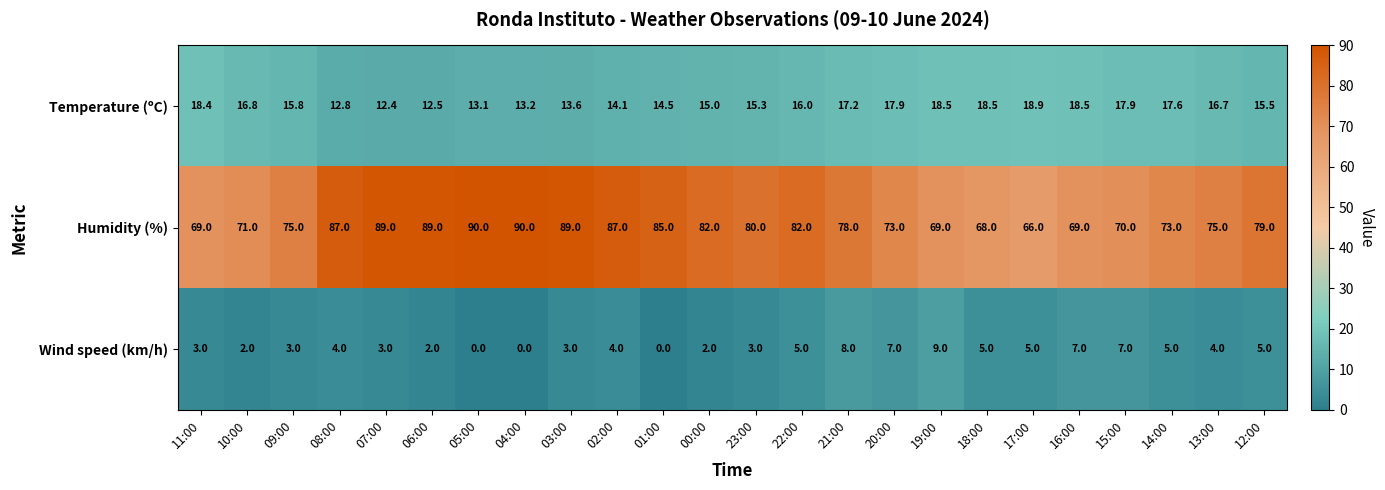

How many categories are shown in the chart?

24